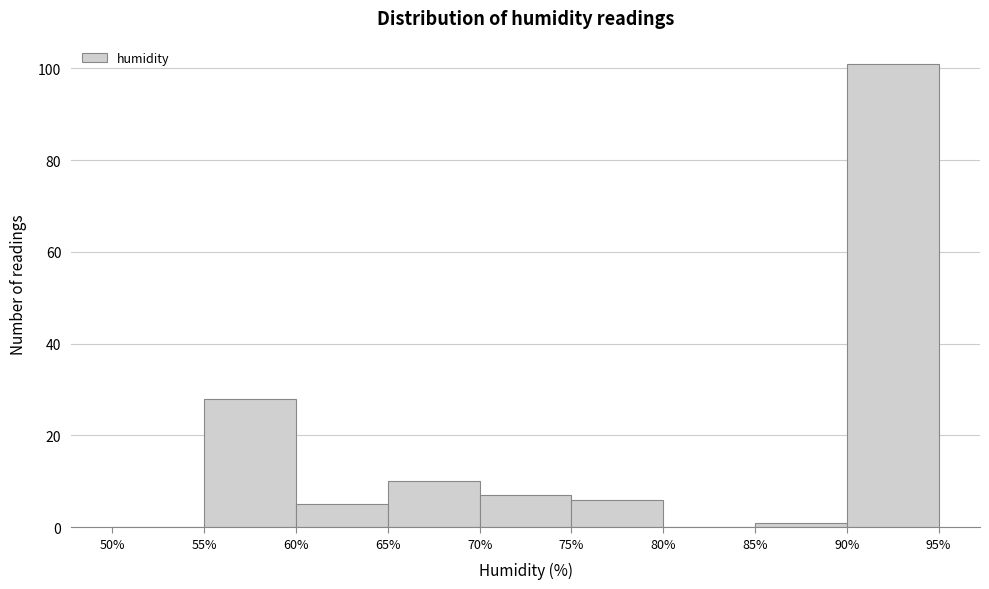

What is the height of the bar covering 75% to 80% on the x-axis? The values are not printed on the chart, so give them approximately, as read against the axis.

6